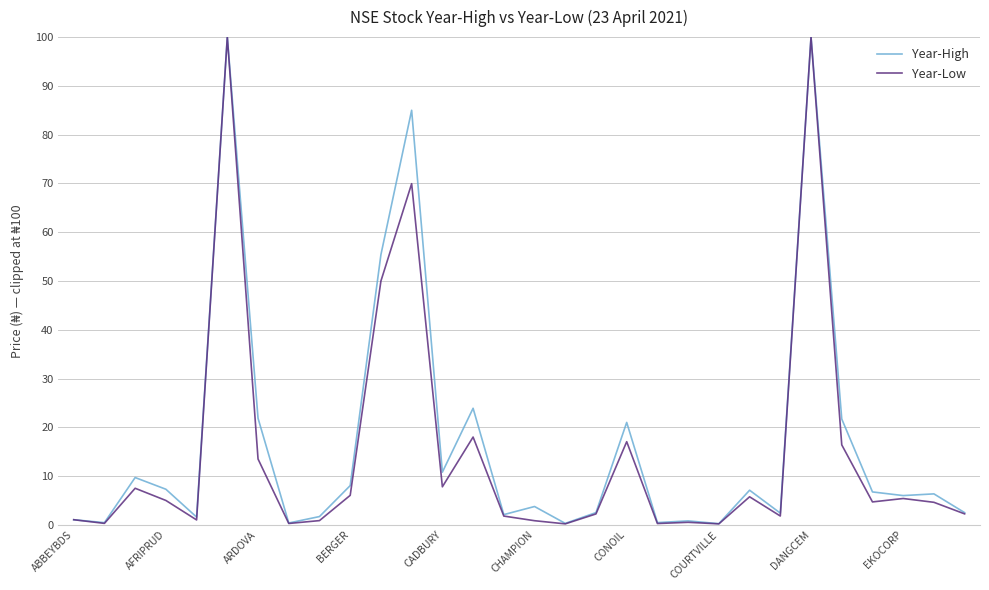

True or false: Year-High has more than 1 points higher than both neighbors.

True